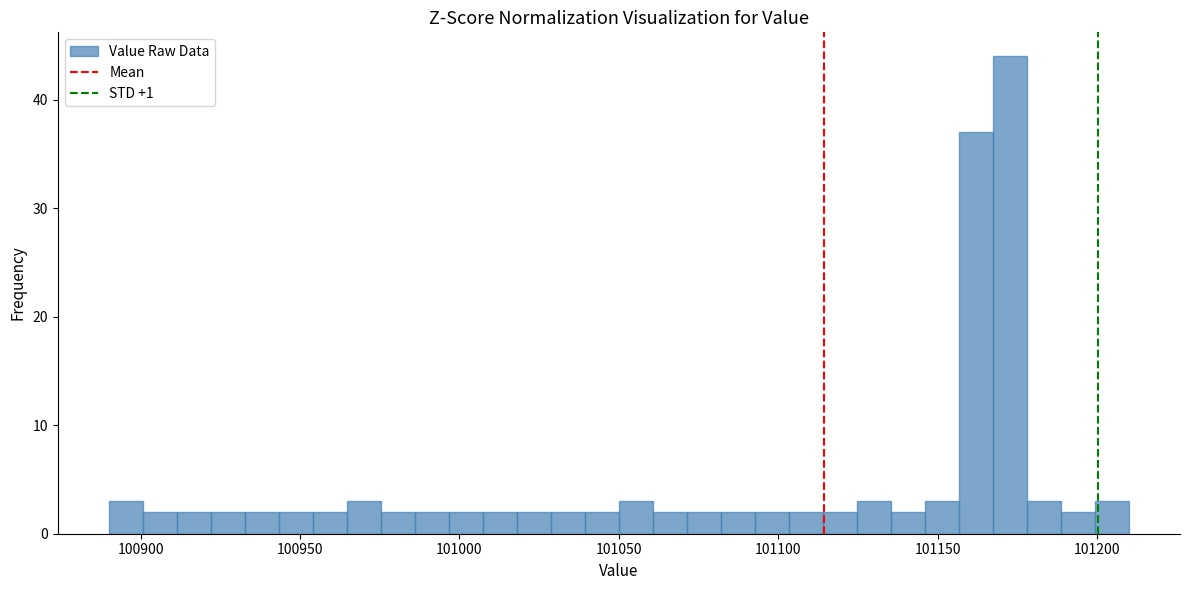

Around what value on the x-axis is the tallest bar? Give the approximate position of its centre, as read against the axis.

101175